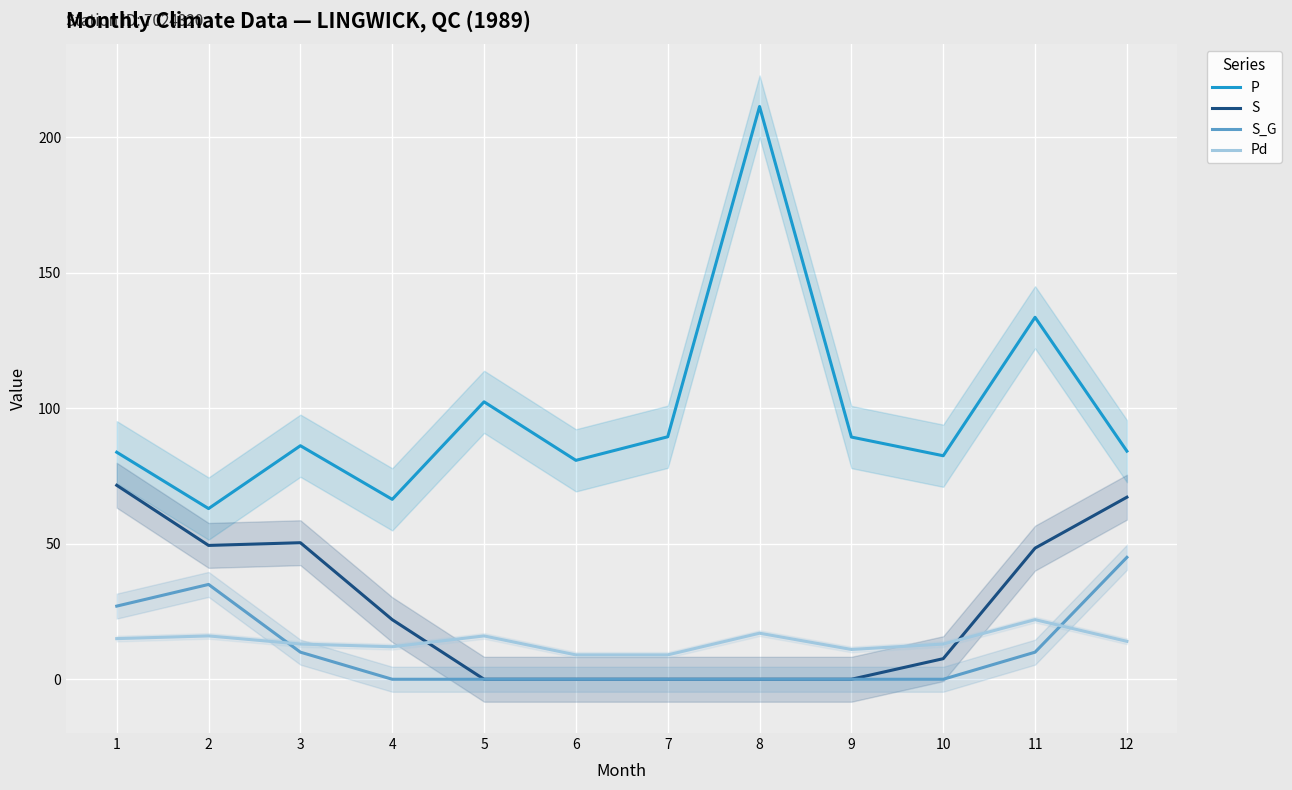

What is the highest value of the S_G series?

45.0